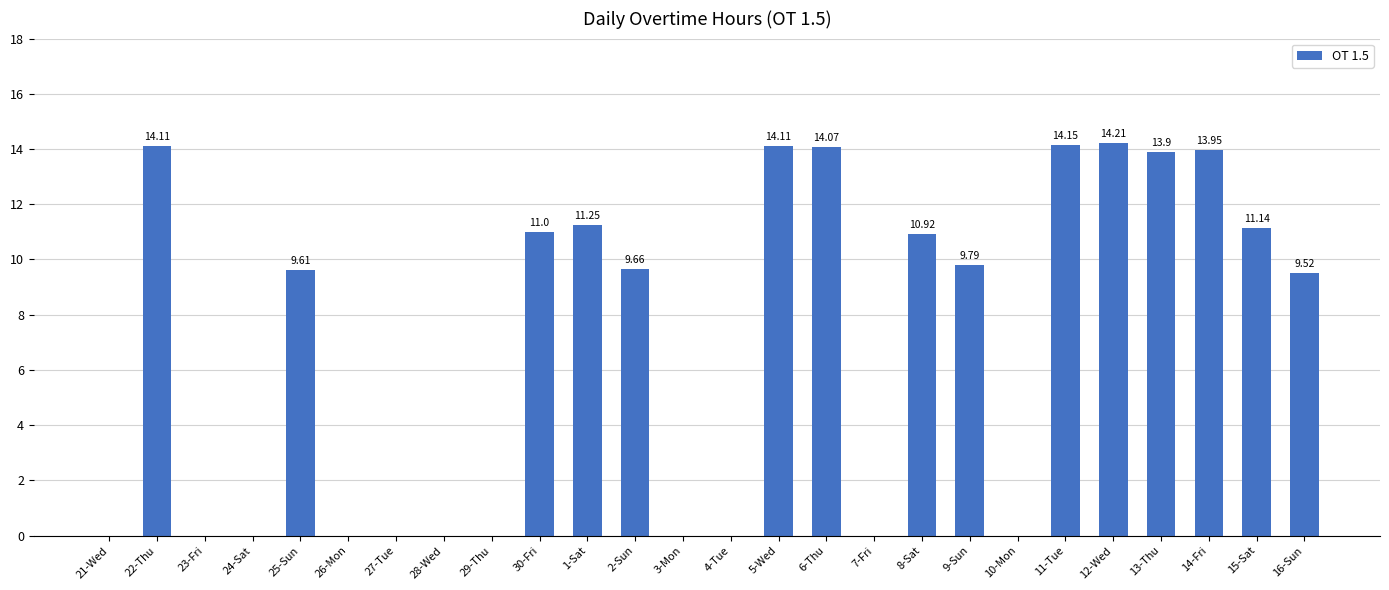

What is the sum of all values?

181.4